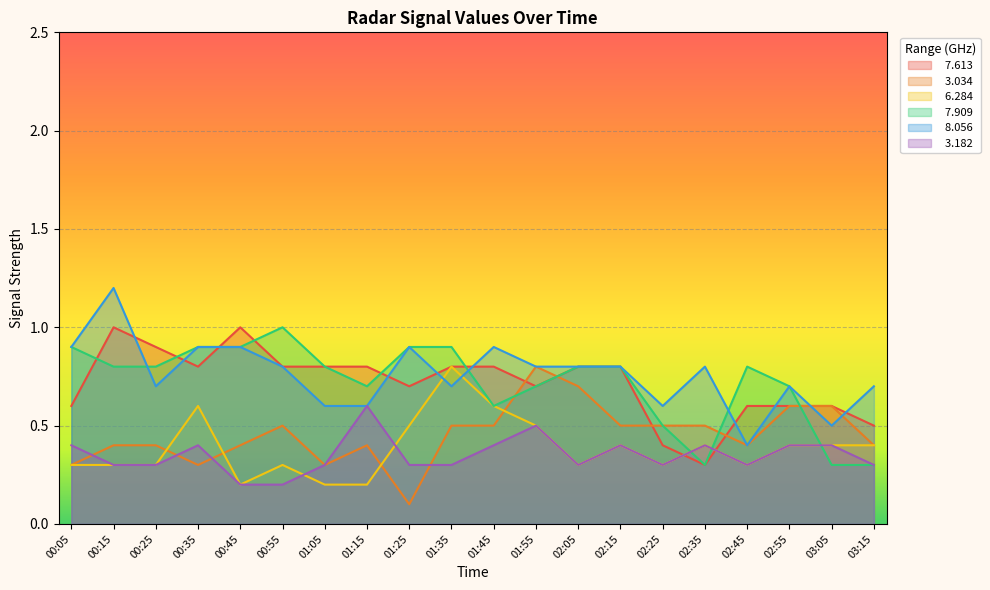

What is the value of the   3.182 point at the 11th from the left?

0.4